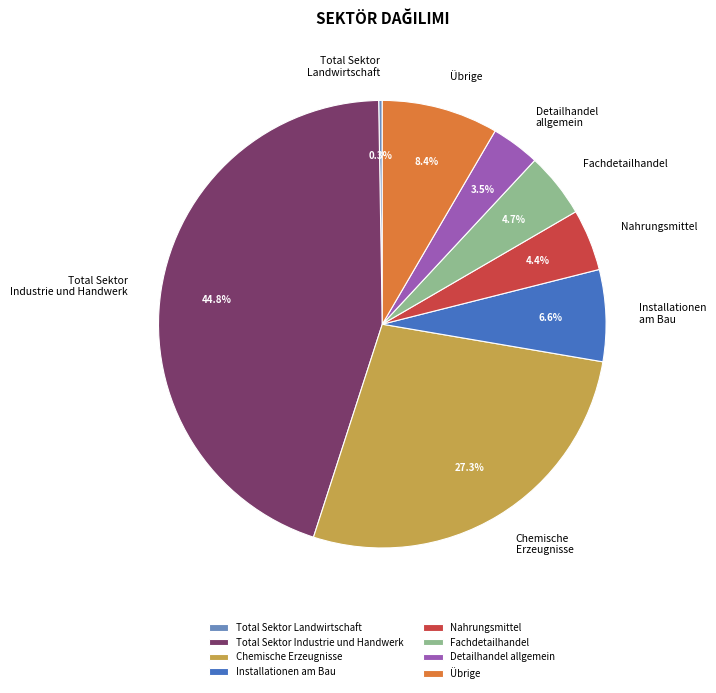

Which slice is the largest?

Total Sektor Industrie und Handwerk